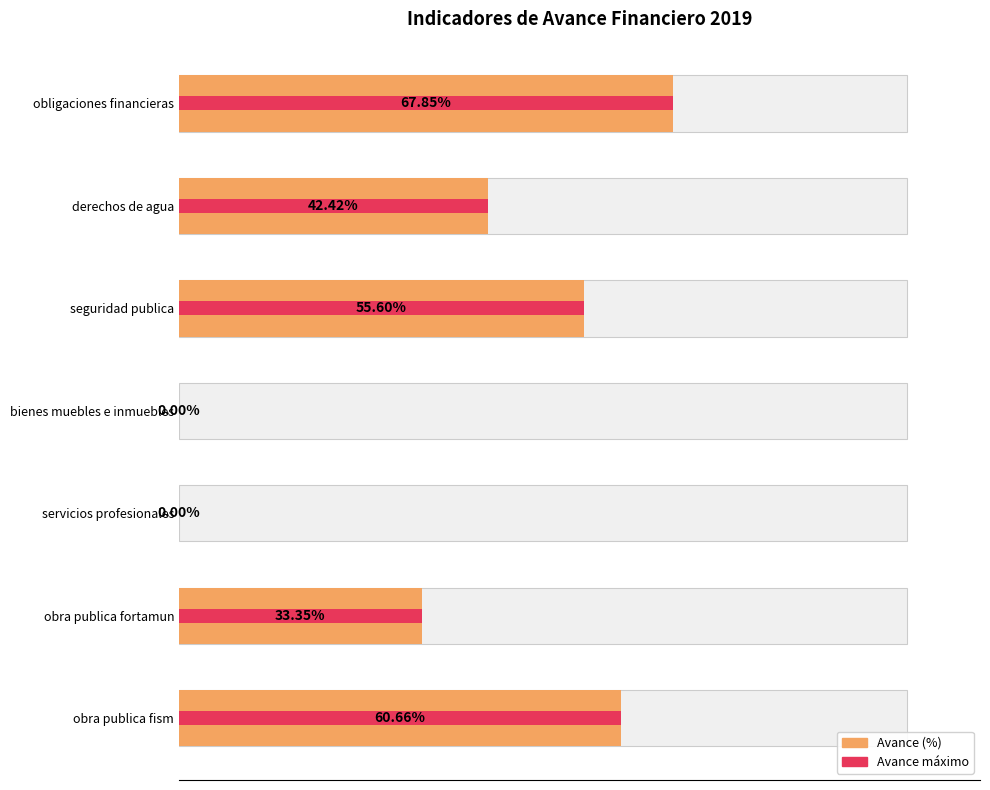

What is the difference between the maximum and second lowest values?

67.8